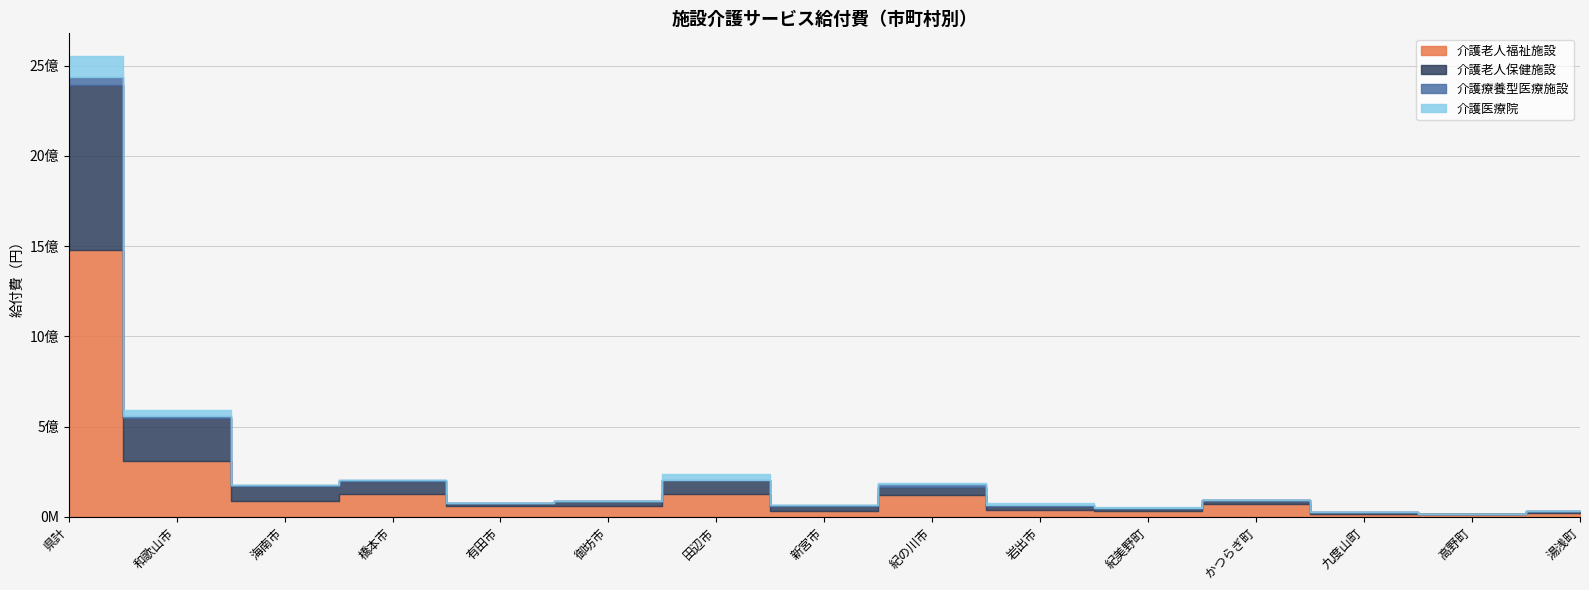

Which series has the widest spread of values?

介護老人福祉施設